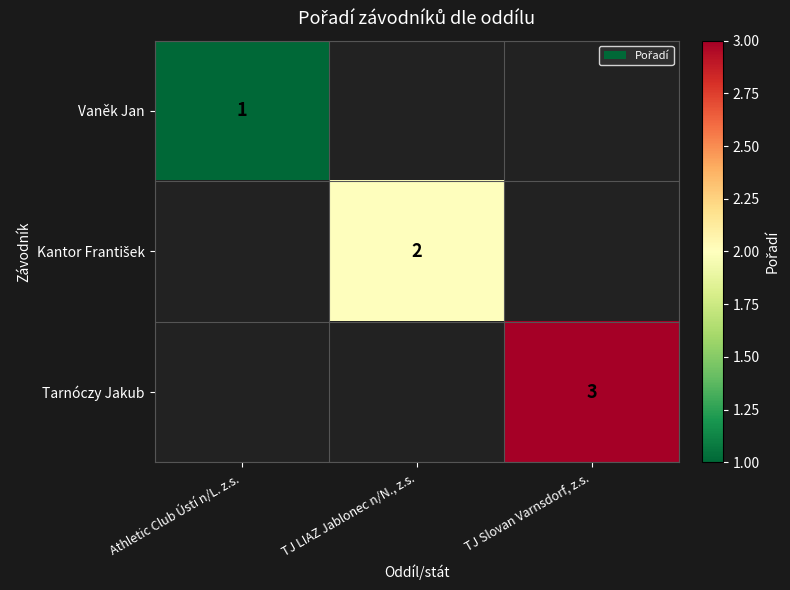

The value of Vaněk Jan at Athletic Club Ústí n/L. z.s. is 1. True or false?

True